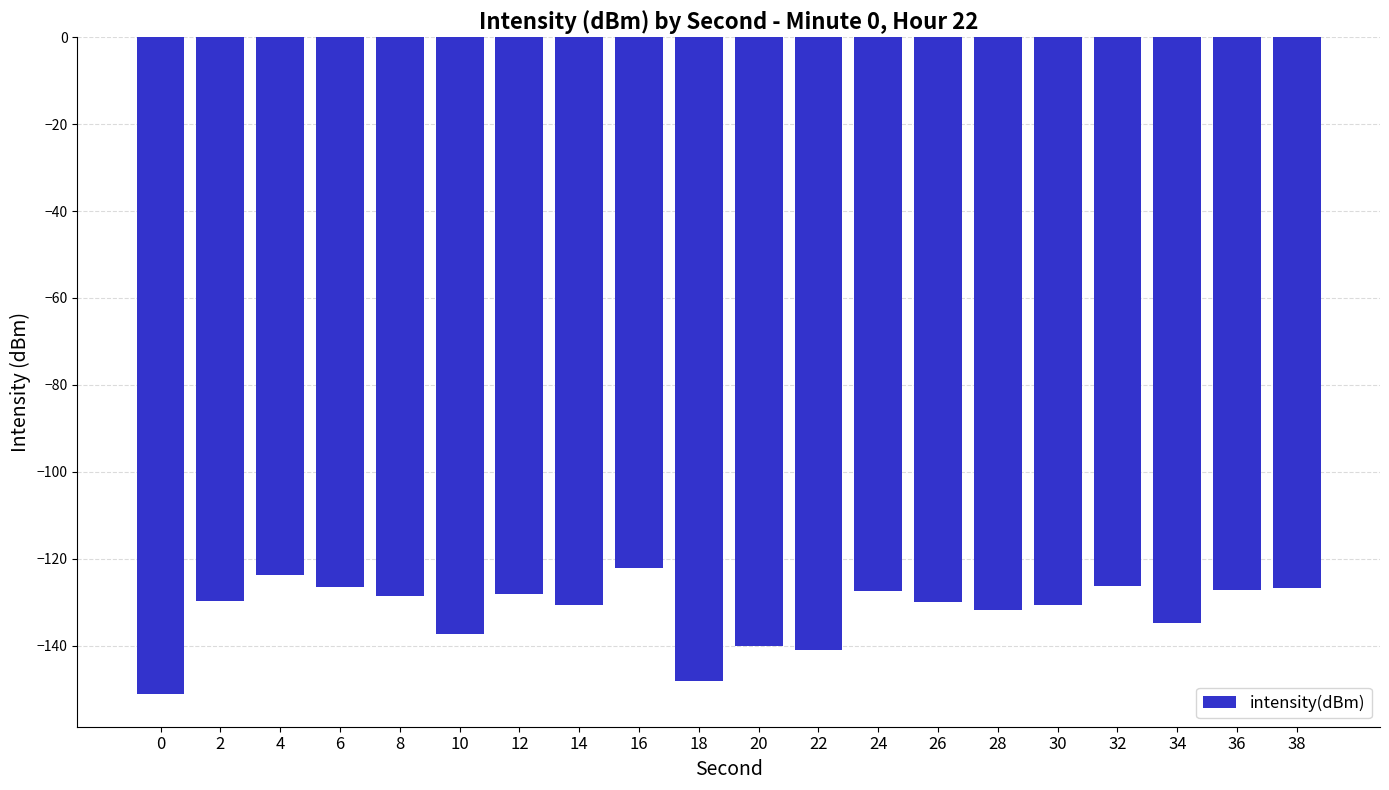

What is the approximate value at 28?

-131.9